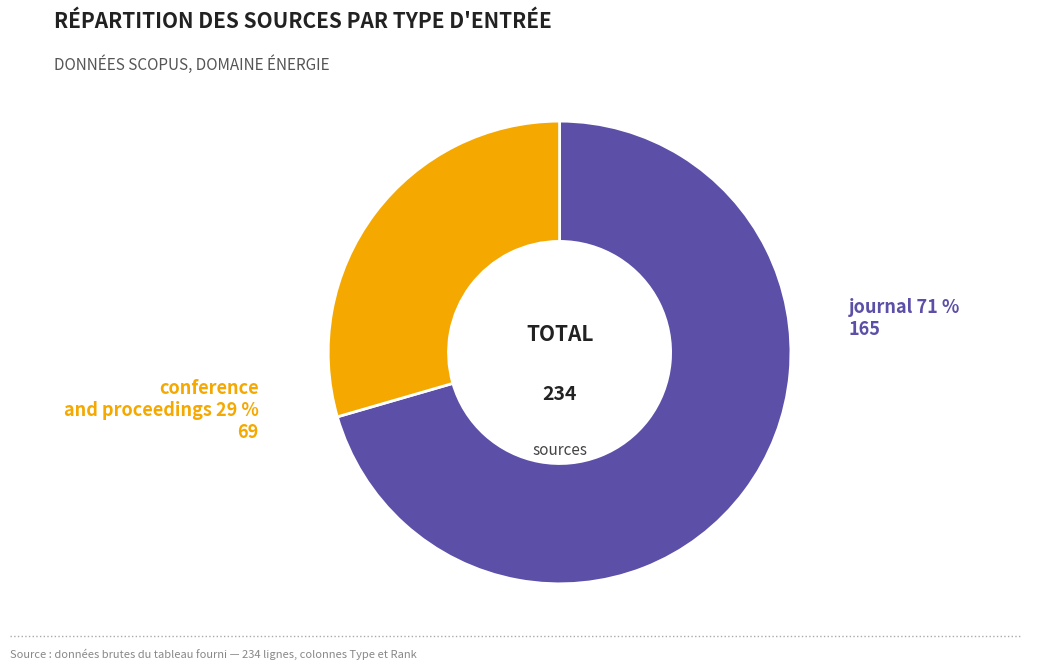

Does any single category account for the majority?

Yes